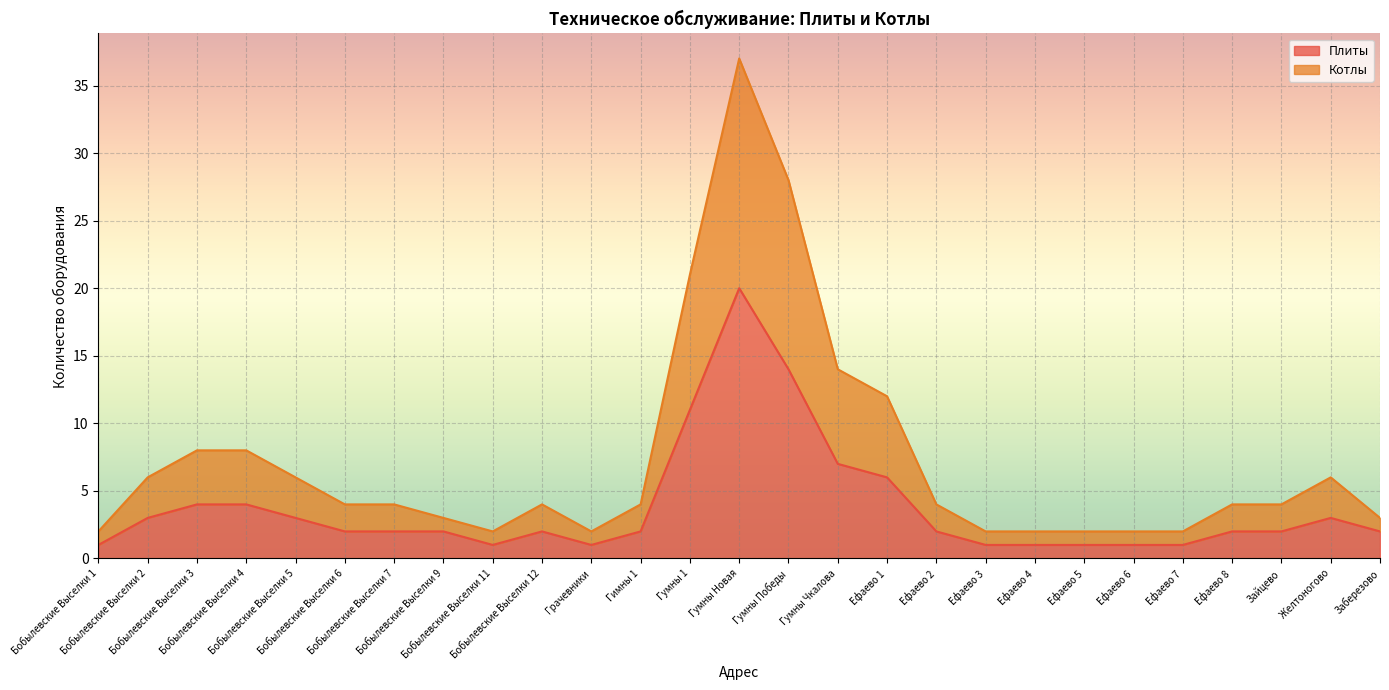

The Плиты series shows 20 at Гумны 1. True or false?

False